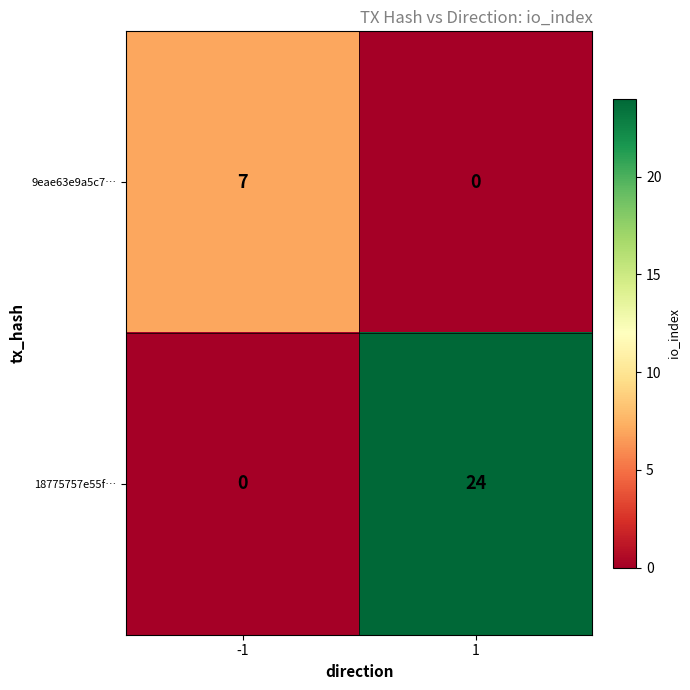

What is the maximum value shown in the chart?

24